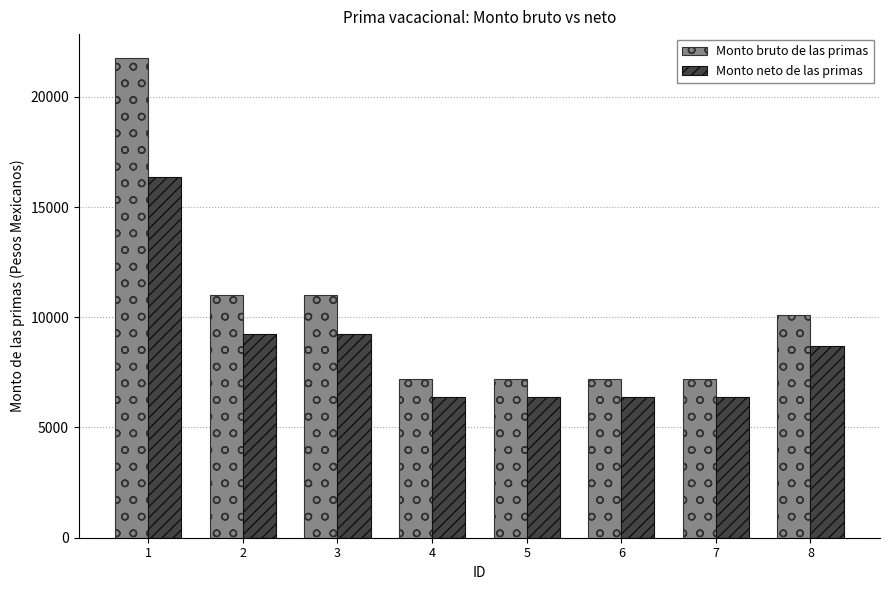

Between 1 and 3, which series saw the biggest shift?

Monto bruto de las primas